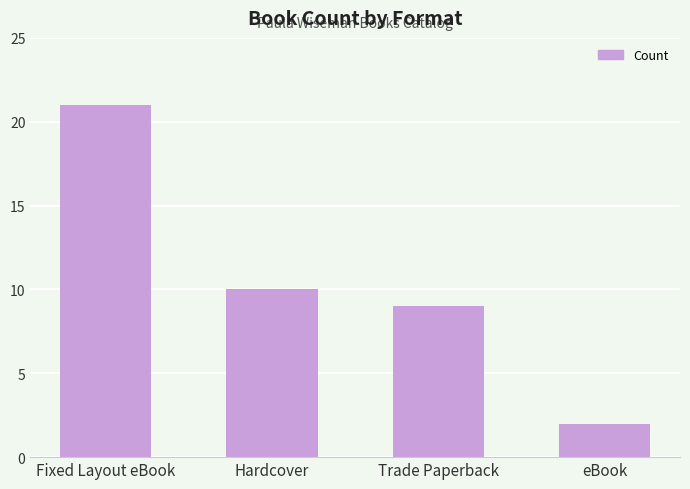

What is the sum of the values at Trade Paperback and eBook?

11